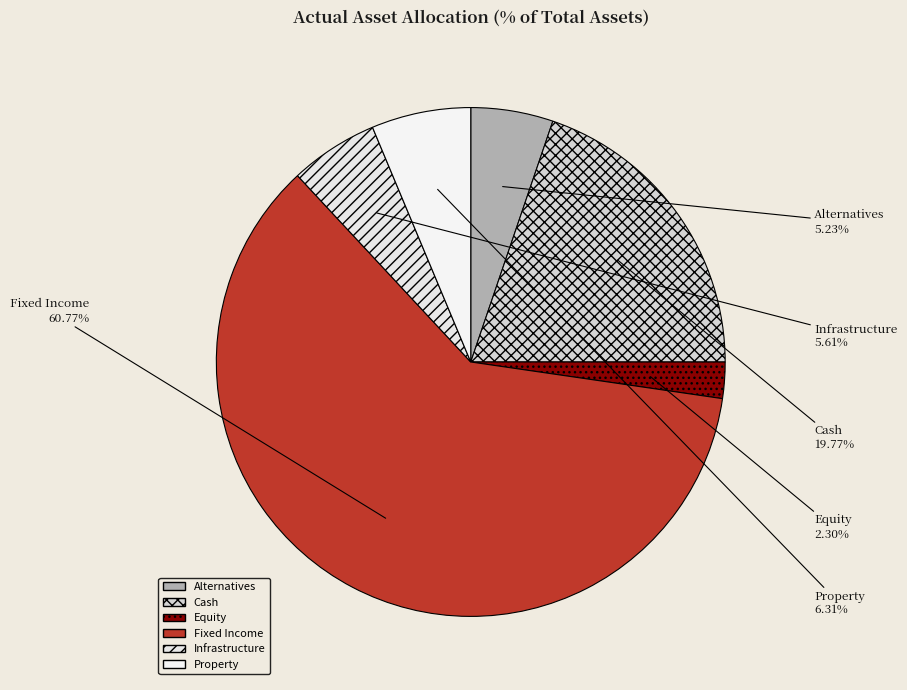

Does any single category account for the majority?

Yes